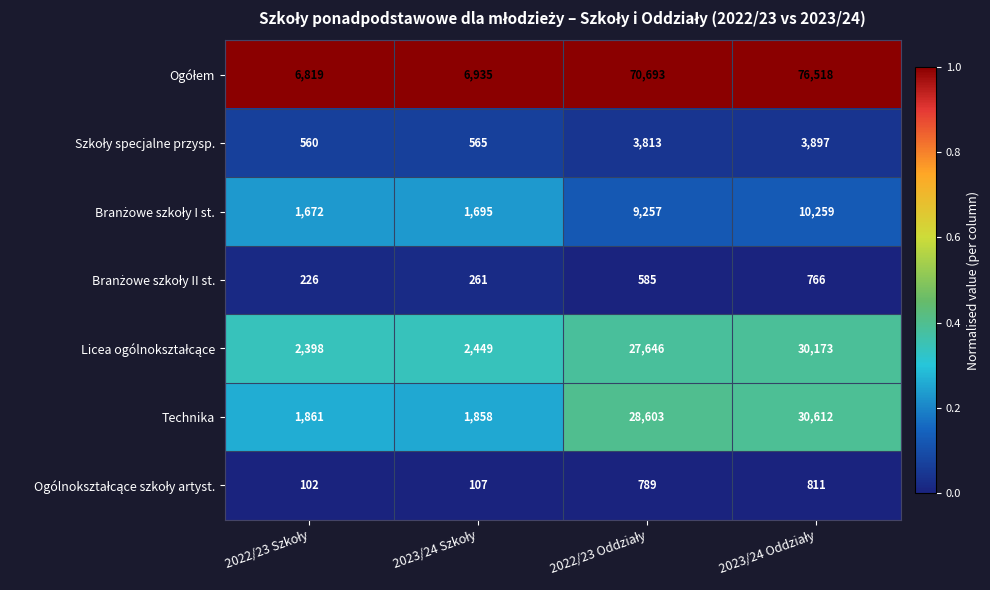

What is the minimum value shown in the chart?

102